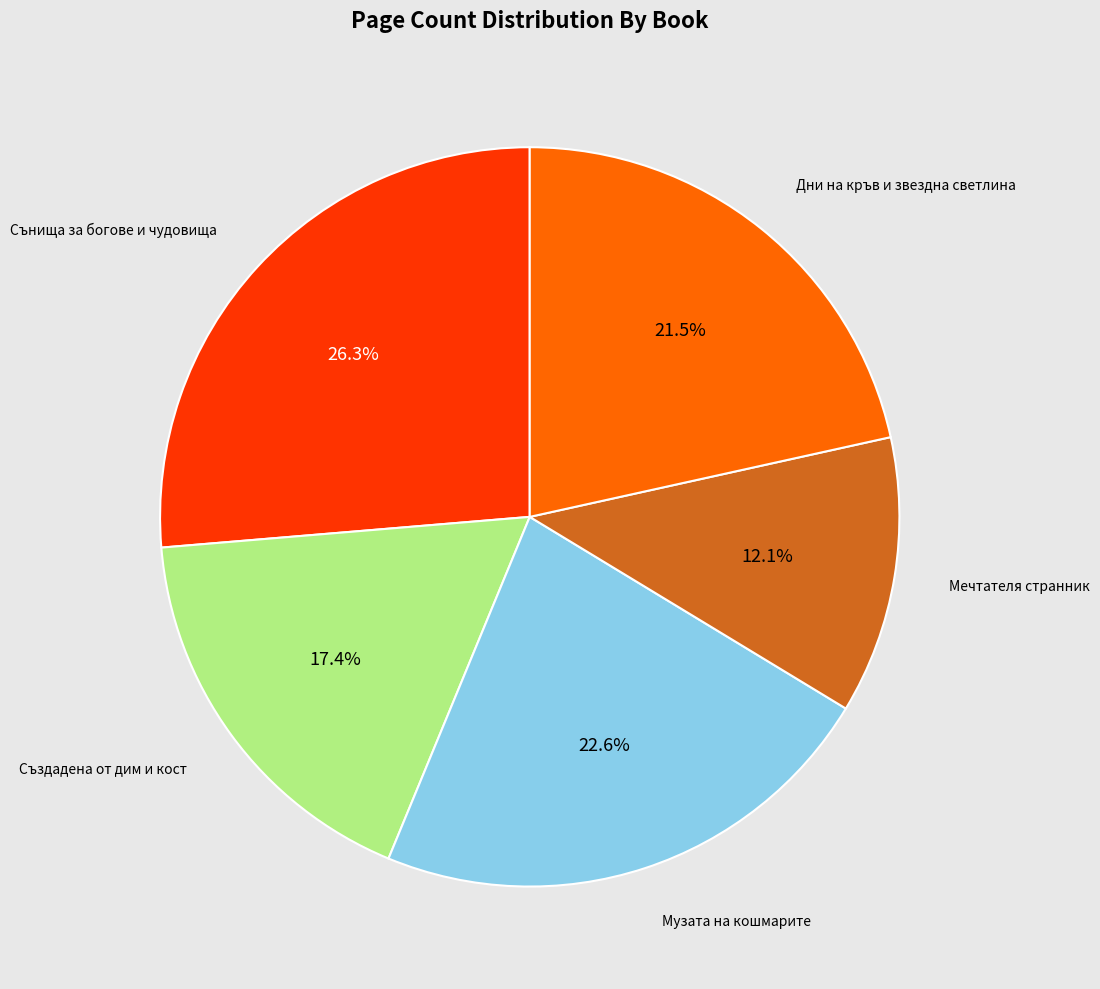

Does any single category account for the majority?

No